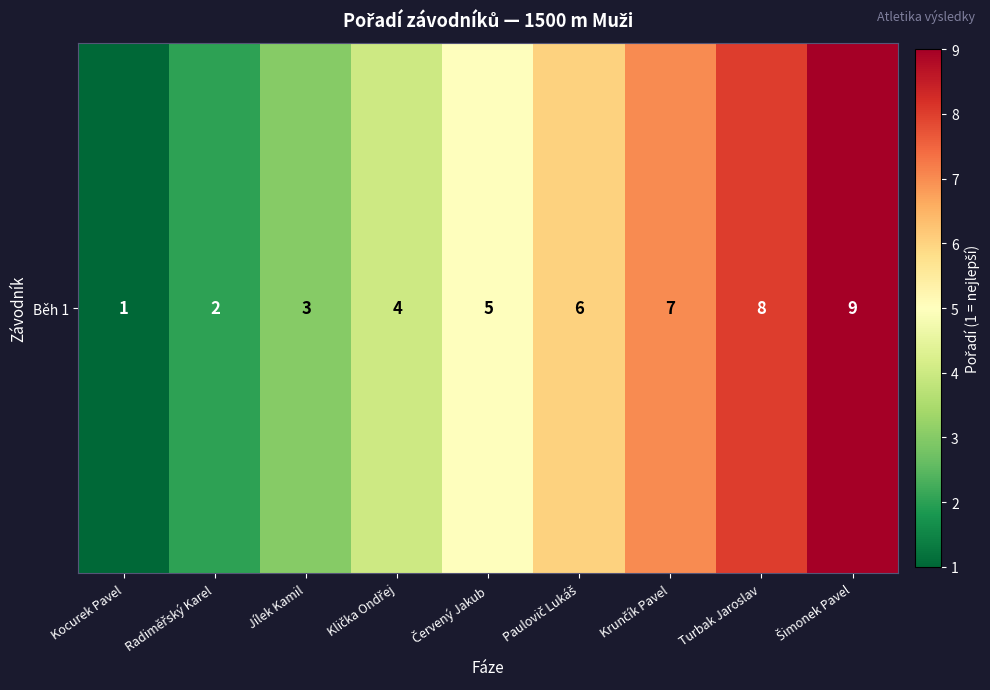

How many values are below 5?

4